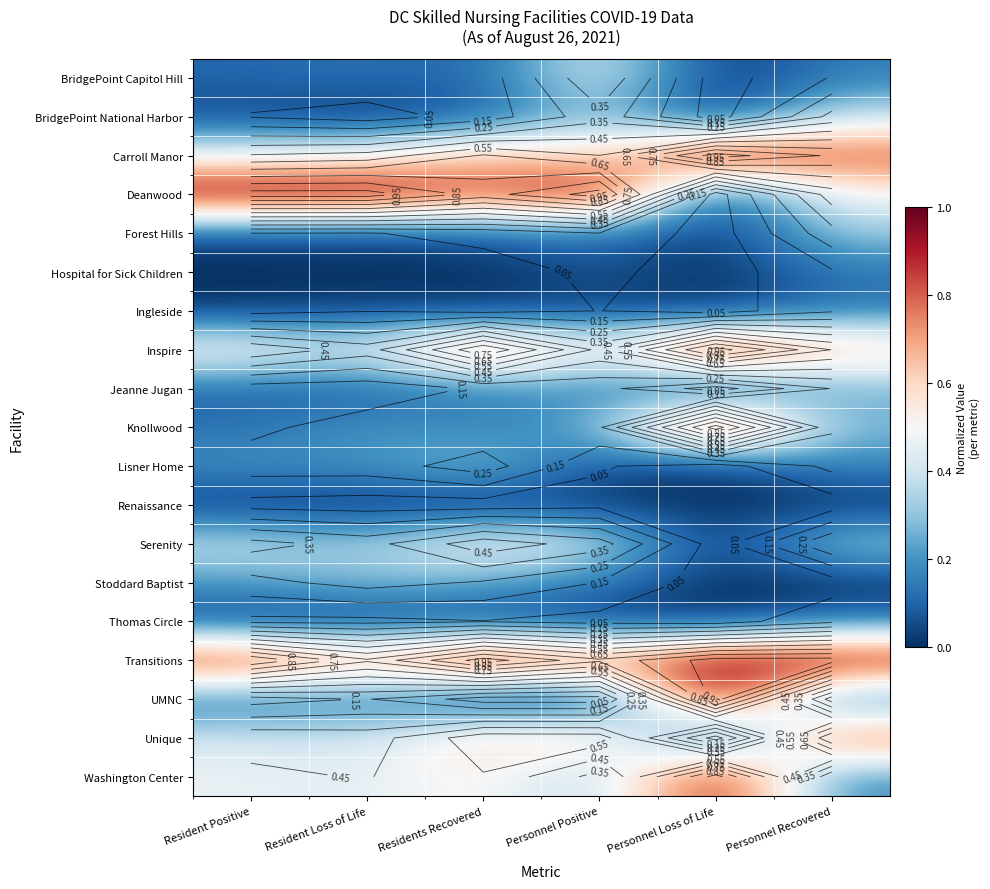

Is it true that Unique equals -0.6 at Personnel Loss of Life?

False